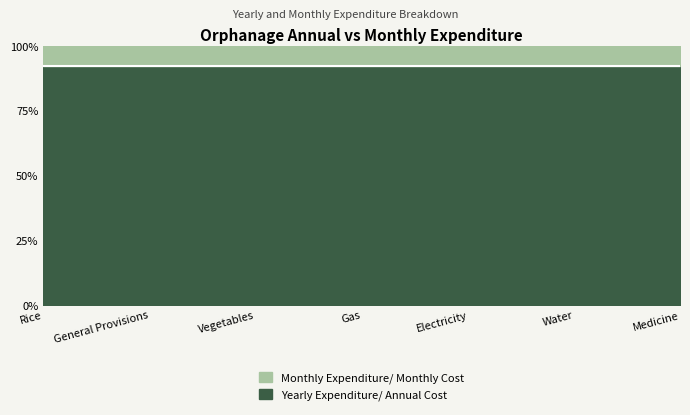

Count the number of categories in the chart.

7